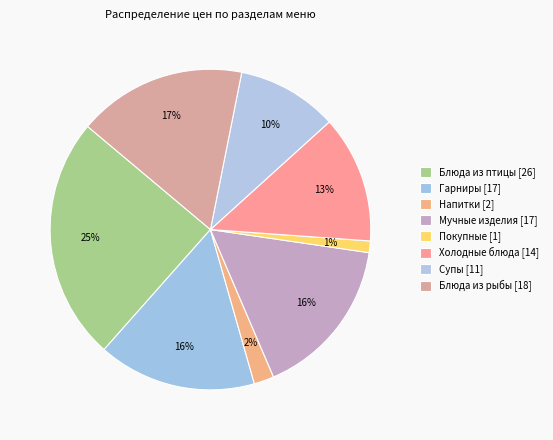

What percentage is the Блюда из птицы slice, to the nearest percent?

25%